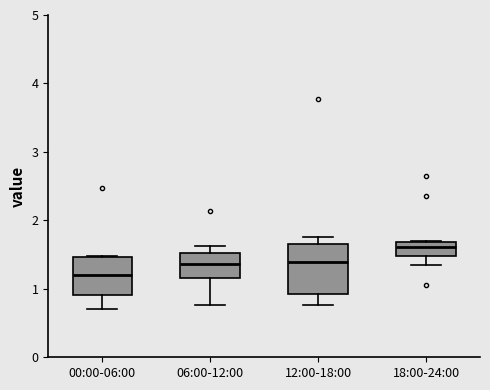

Which box has the highest median line?

18:00-24:00